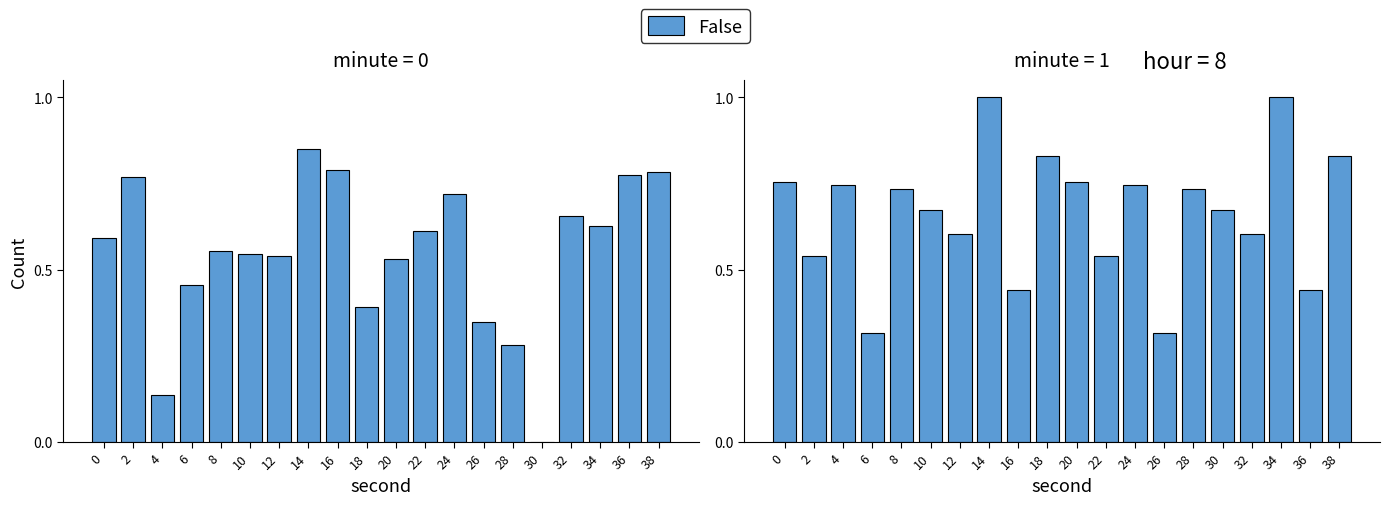

How many series are shown in this chart?

1